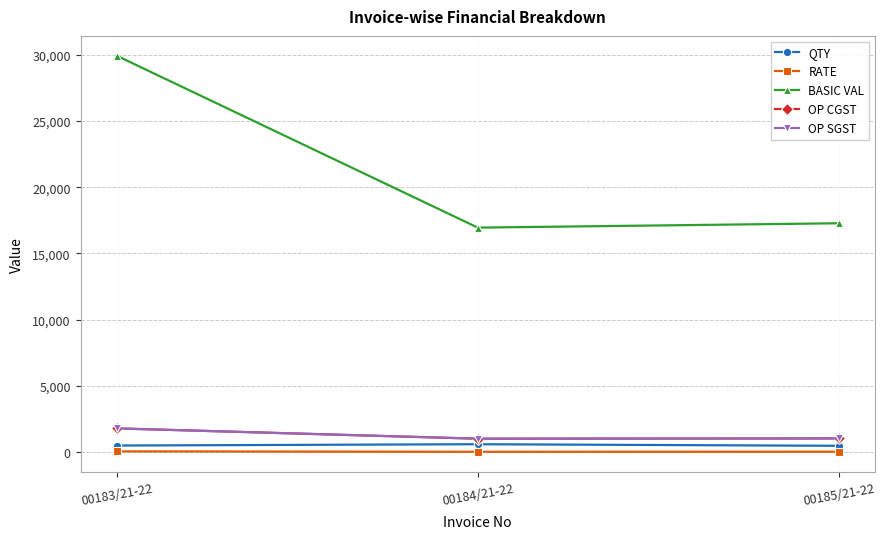

Does the chart have visible grid lines?

Yes